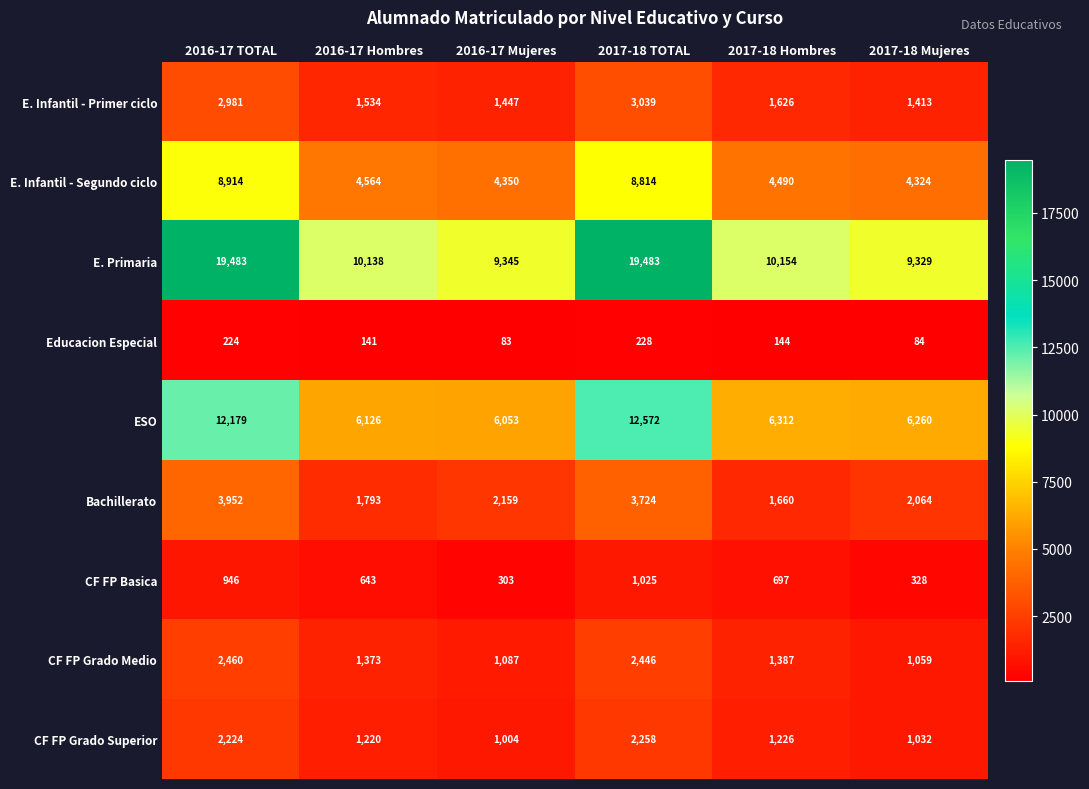

List the series in order of their peak value, highest first.

E. Primaria, ESO, E. Infantil - Segundo ciclo, Bachillerato, E. Infantil - Primer ciclo, CF FP Grado Medio, CF FP Grado Superior, CF FP Basica, Educacion Especial